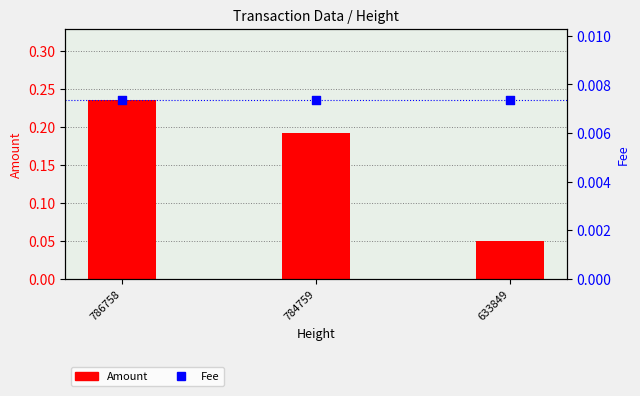

What are all the series names shown in the legend?

Amount, Fee